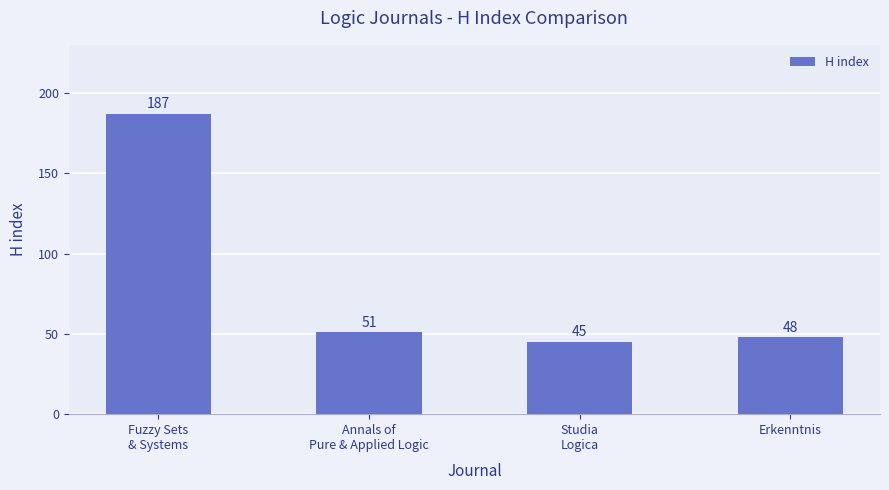

What is the label of the 1st bar from the right?

Erkenntnis